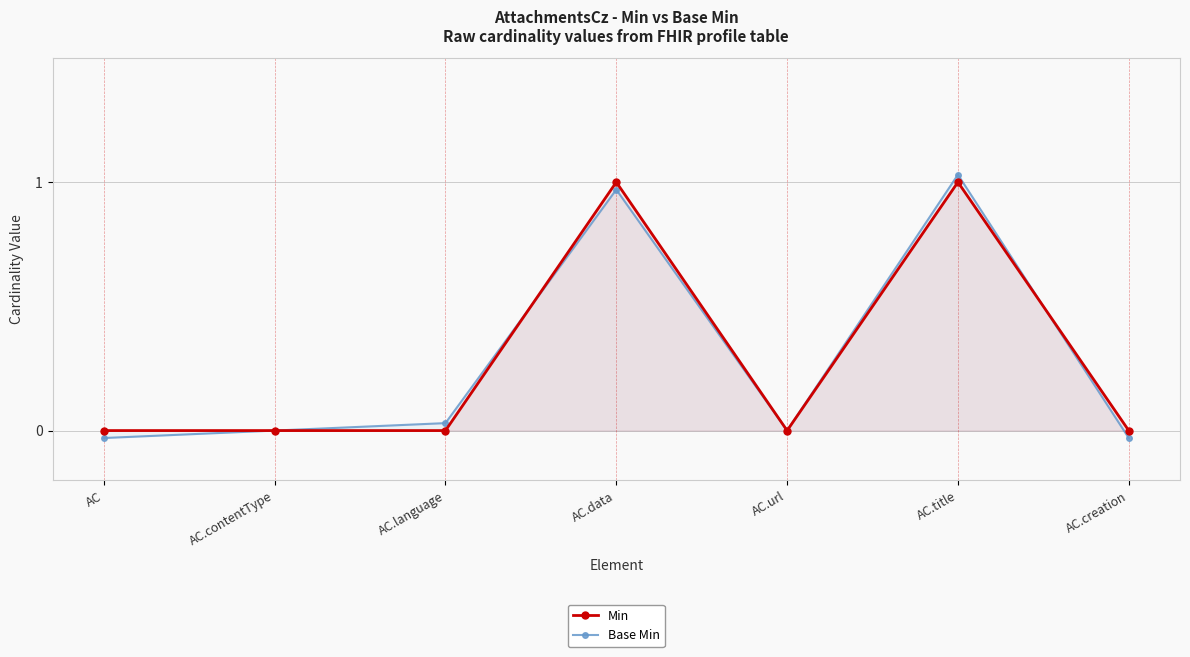

Which series has the largest total across all categories?

Min